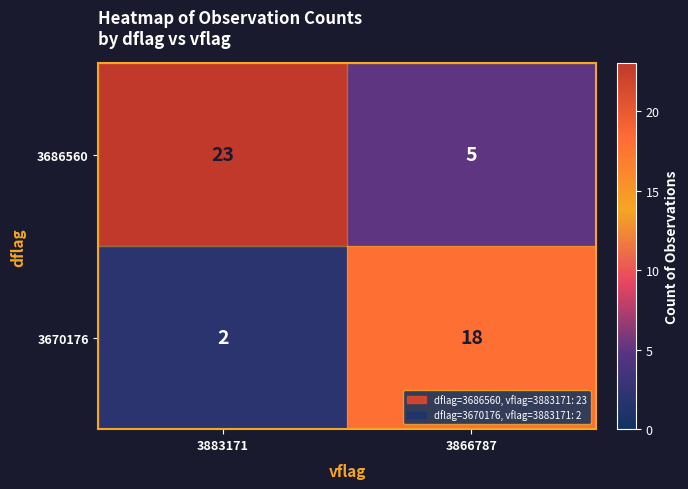

Reading left to right, list all the values displayed in this chart.

3686560: 23	5
3670176: 2	18